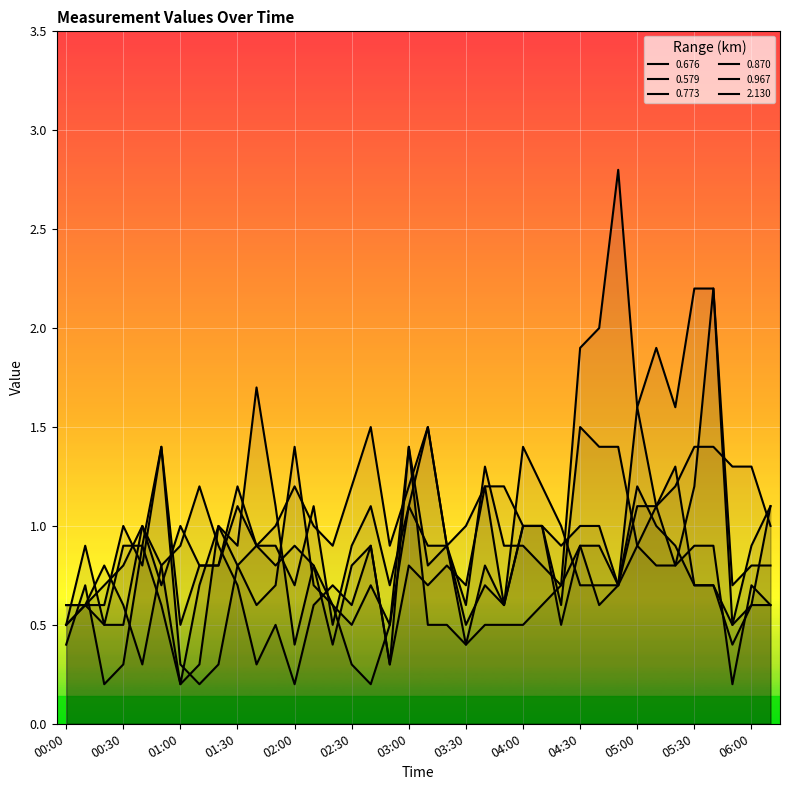

Does the chart display data point markers on the line(s)?

No